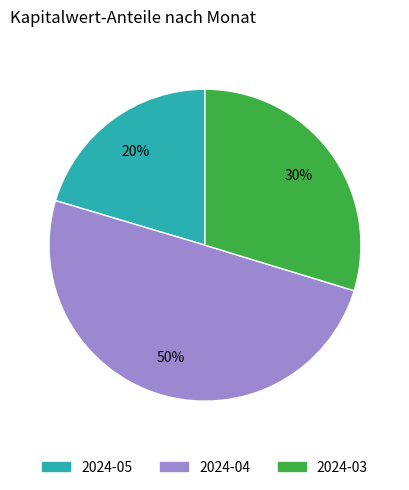

To the nearest percent, what is the average slice percentage?

33%